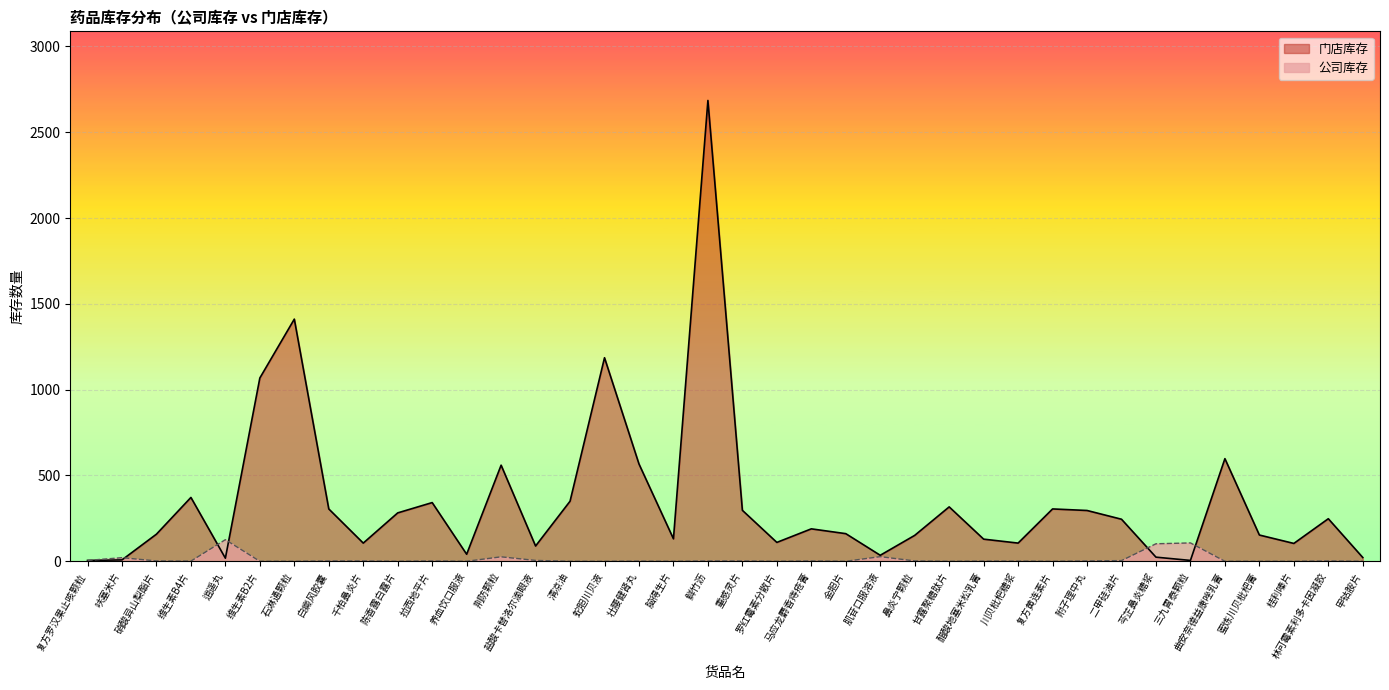

The 公司库存 series shows 1 at 壮腰健肾丸. True or false?

False